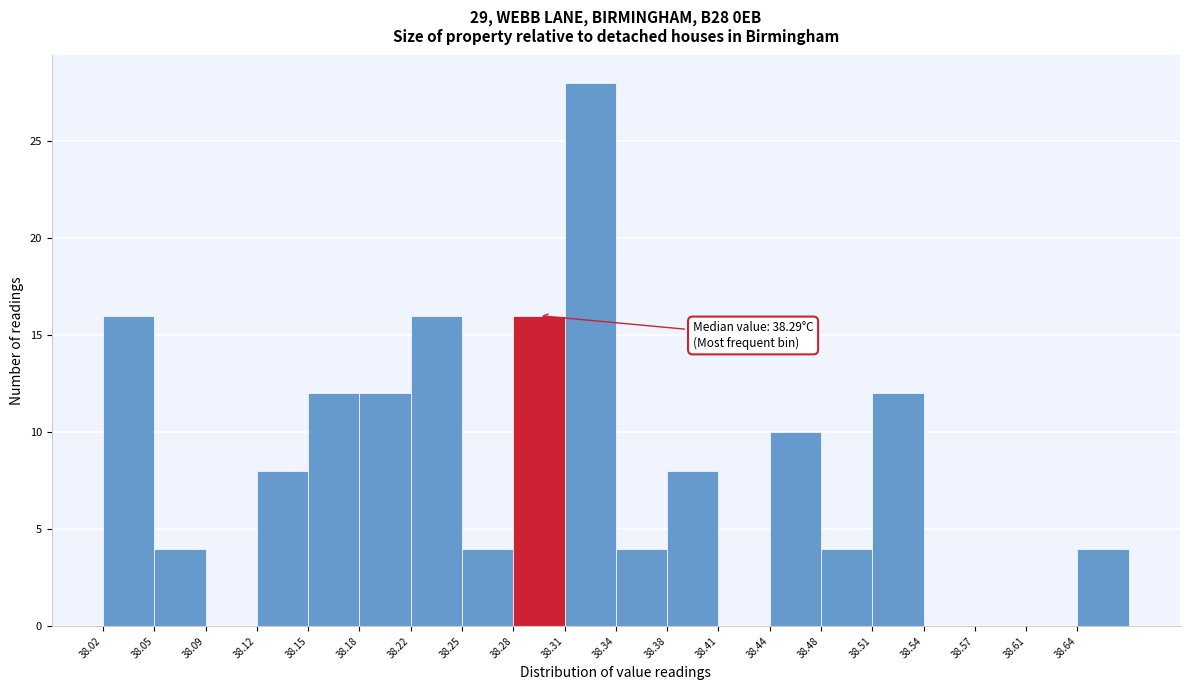

Which range on the x-axis has the tallest bar?

38.315 to 38.345